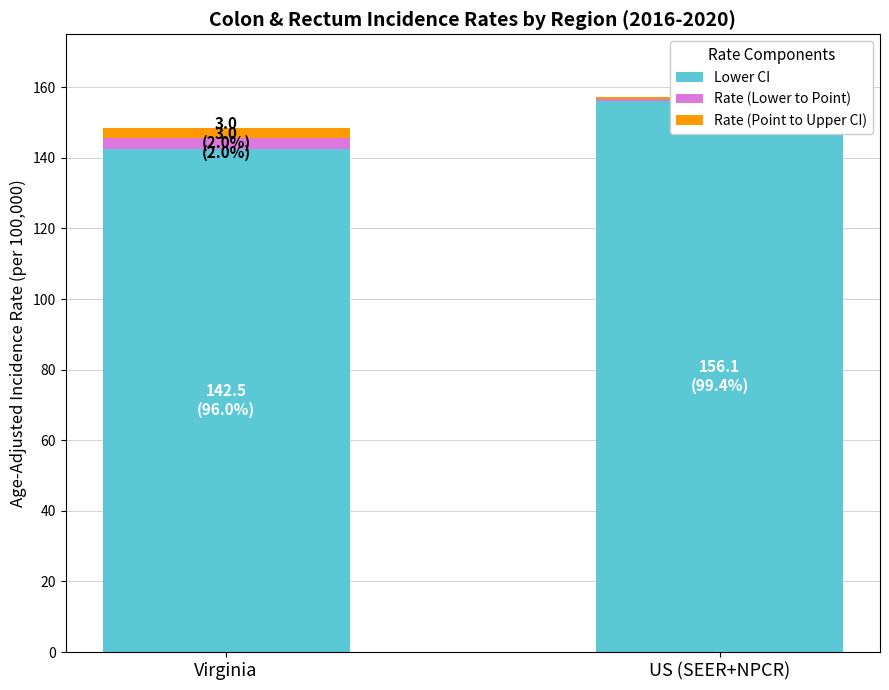

What is the smallest value displayed?

0.5